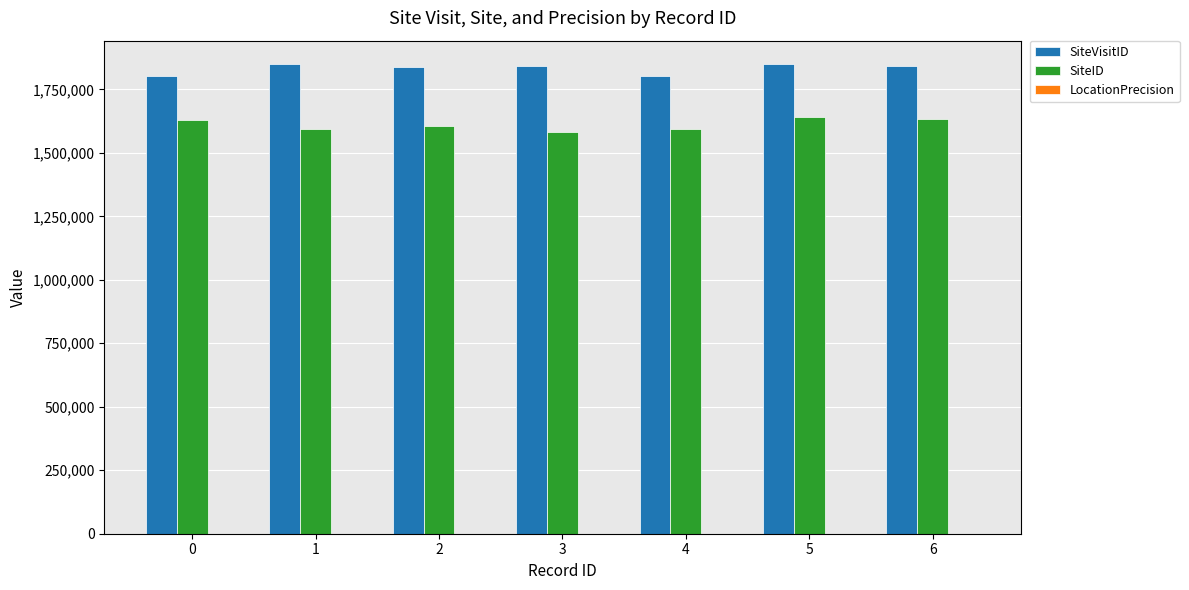

How many data points does each series have?

7